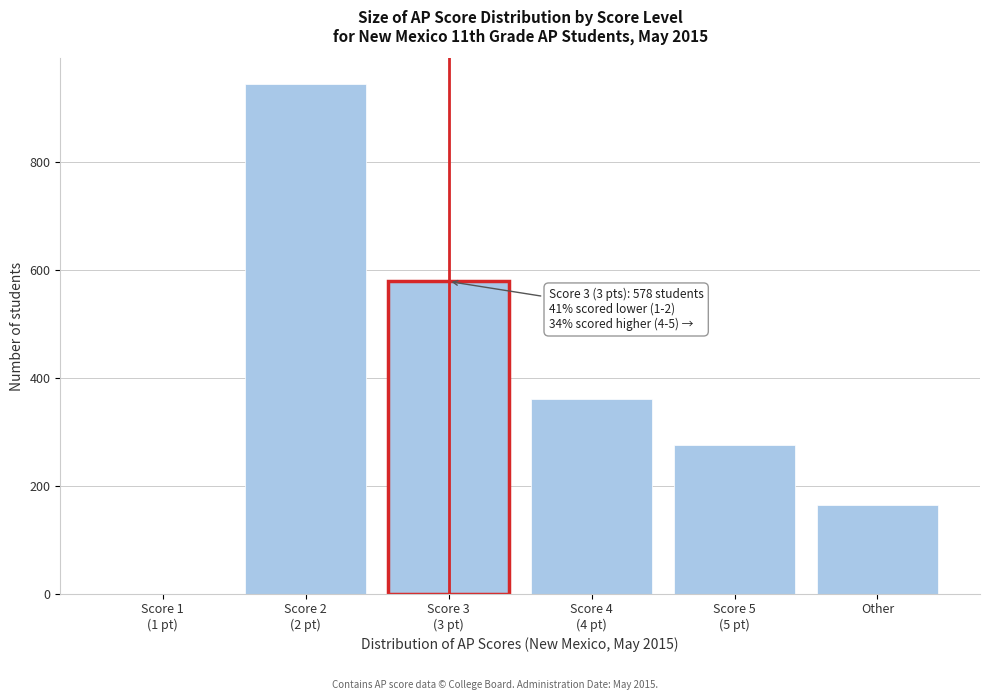

What is the sum of all values?

2323